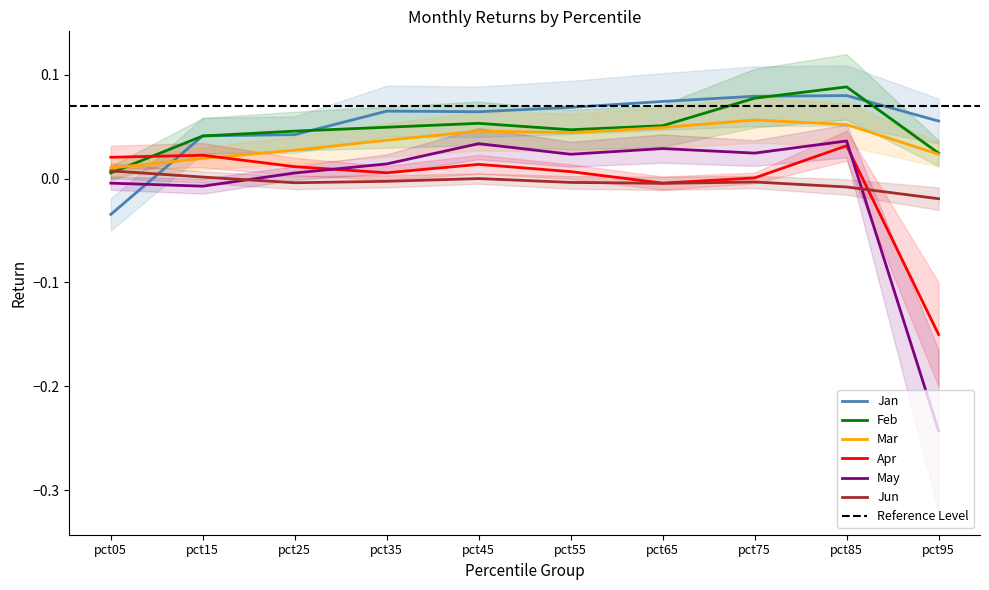

Rank the series at pct15 from lowest to highest value.

May, Jun, Mar, Apr, Feb, Jan